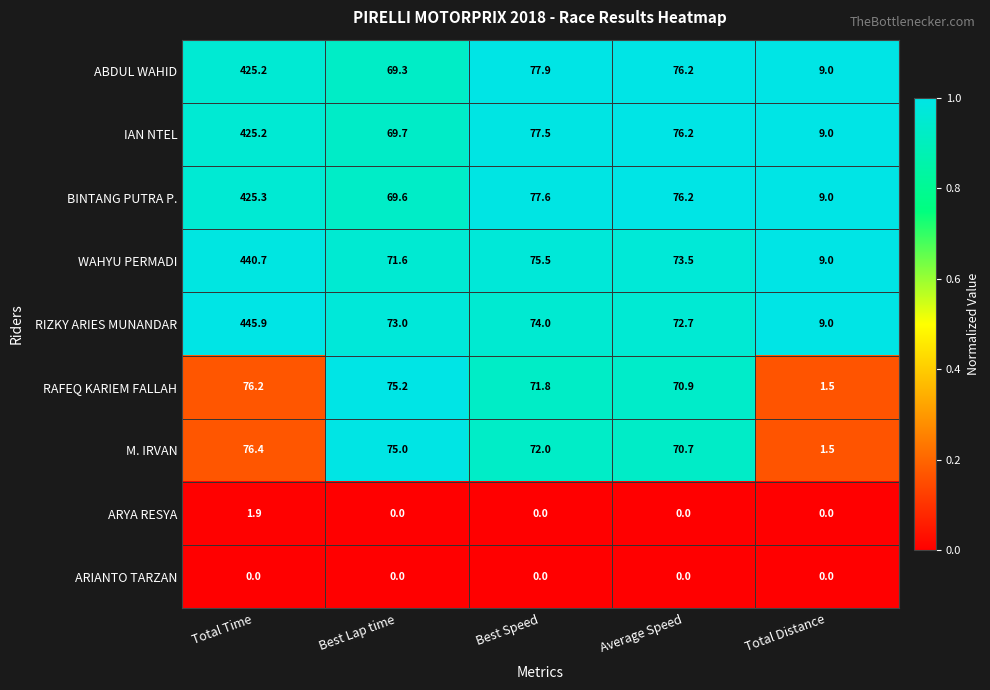

Which series changed the most between Total Time and Best Lap time?

RIZKY ARIES MUNANDAR